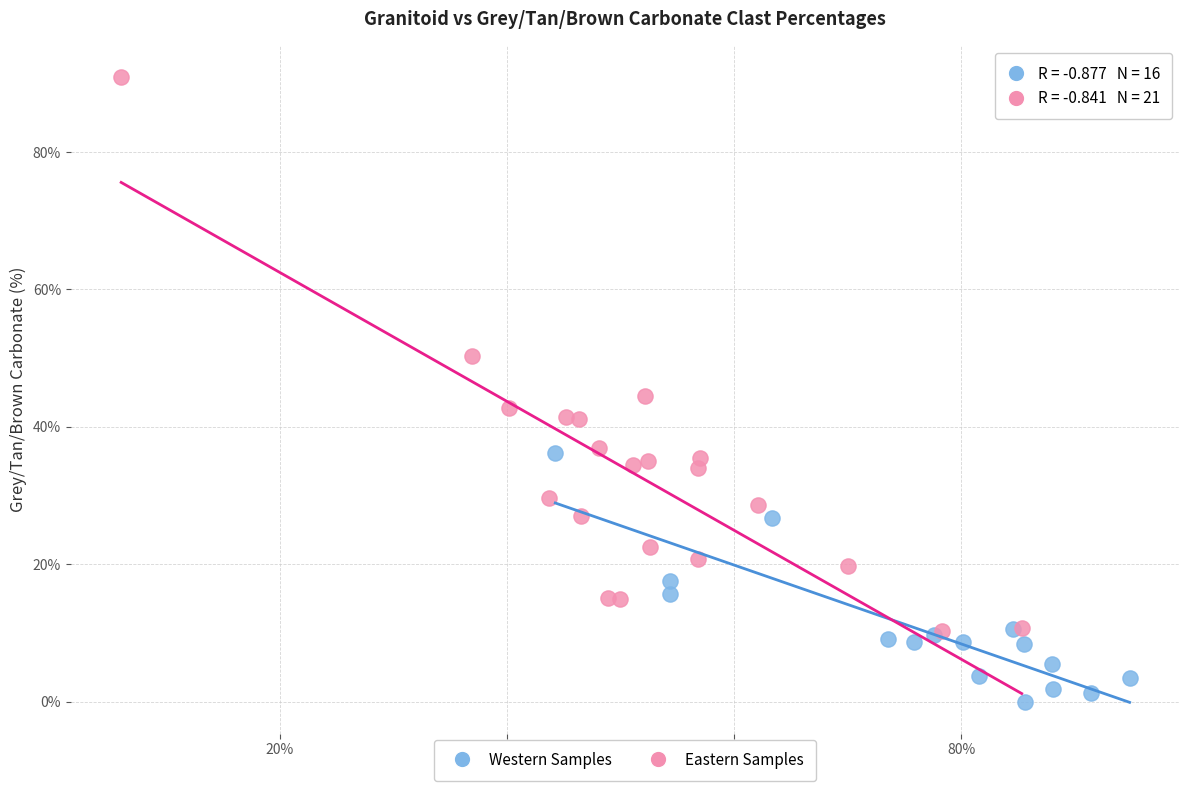

Which series reaches the maximum Y coordinate?

Eastern Samples